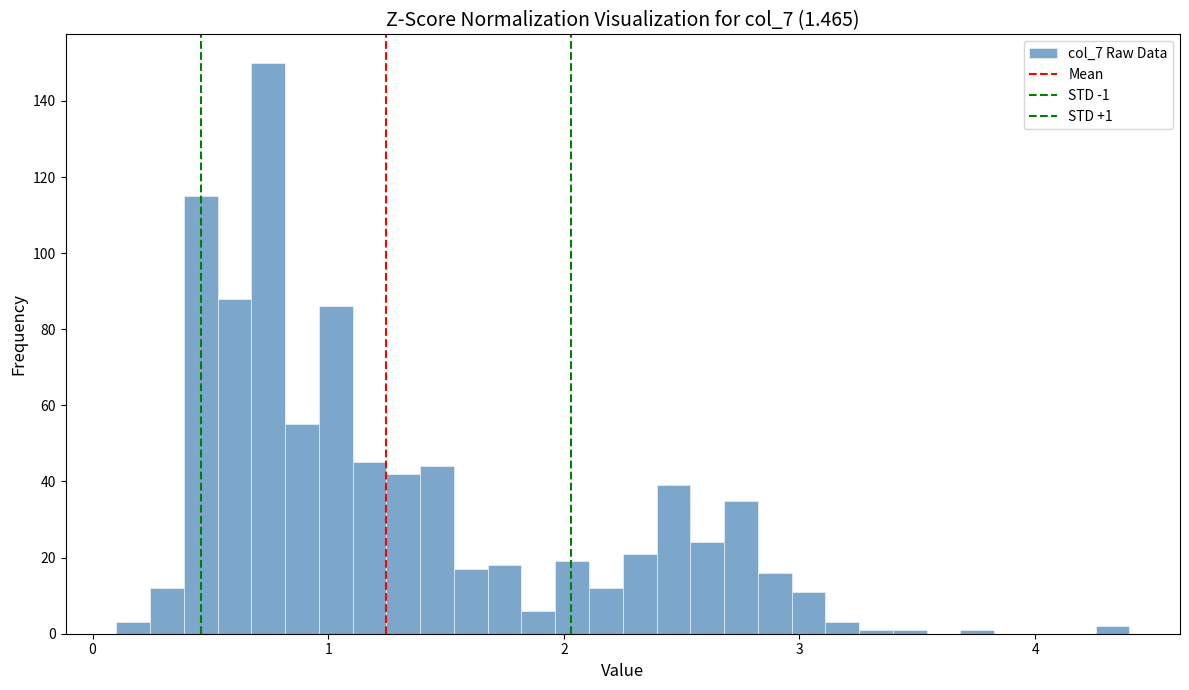

Read against the x-axis, roughly where is the centre of the tallest bar?

0.7